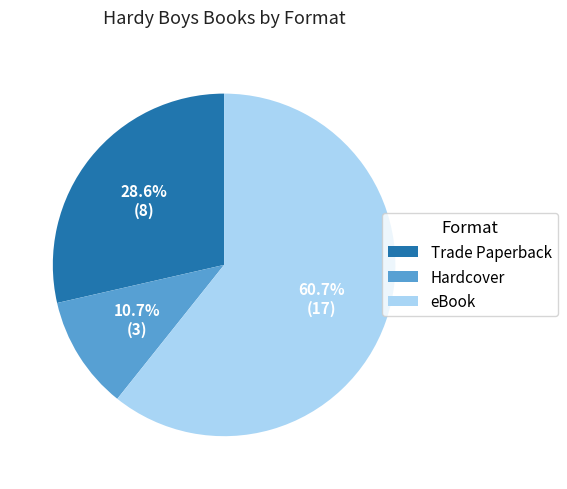

Is it true that eBook is 47% of the pie?

False